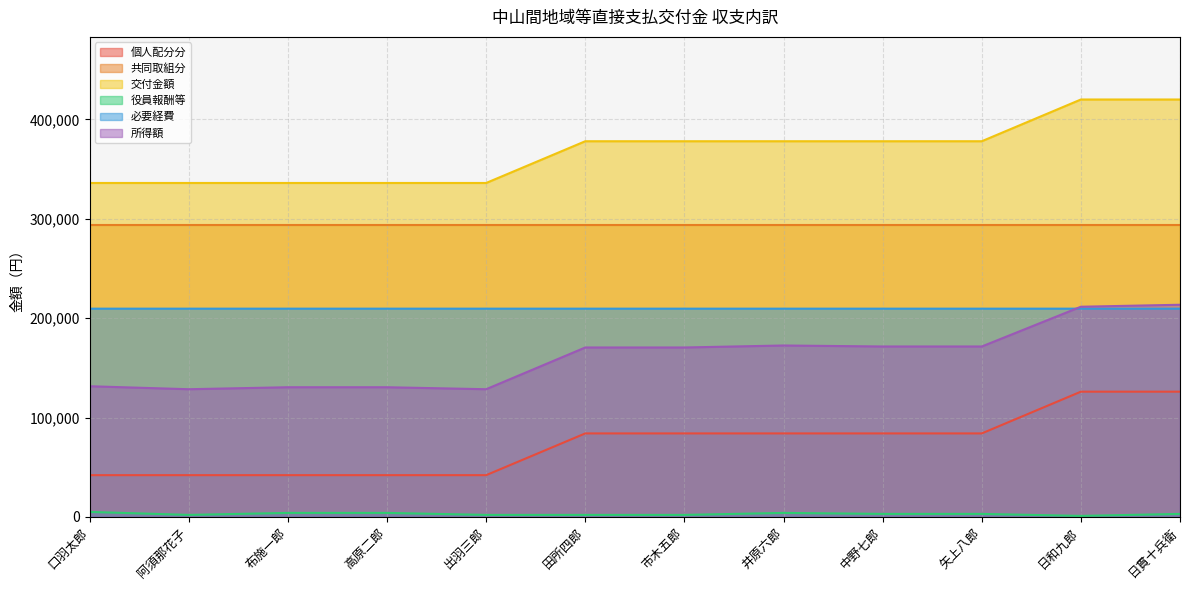

What are all the series names shown in the legend?

個人配分分, 共同取組分, 交付金額, 役員報酬等, 必要経費, 所得額